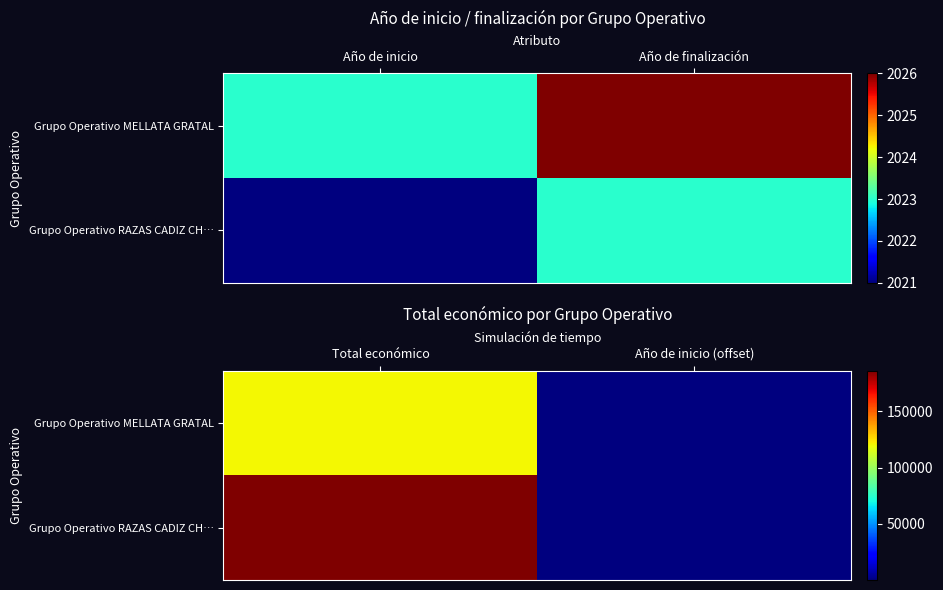

What is the average value of the Grupo Operativo RAZAS CADIZ CH… series?

93048